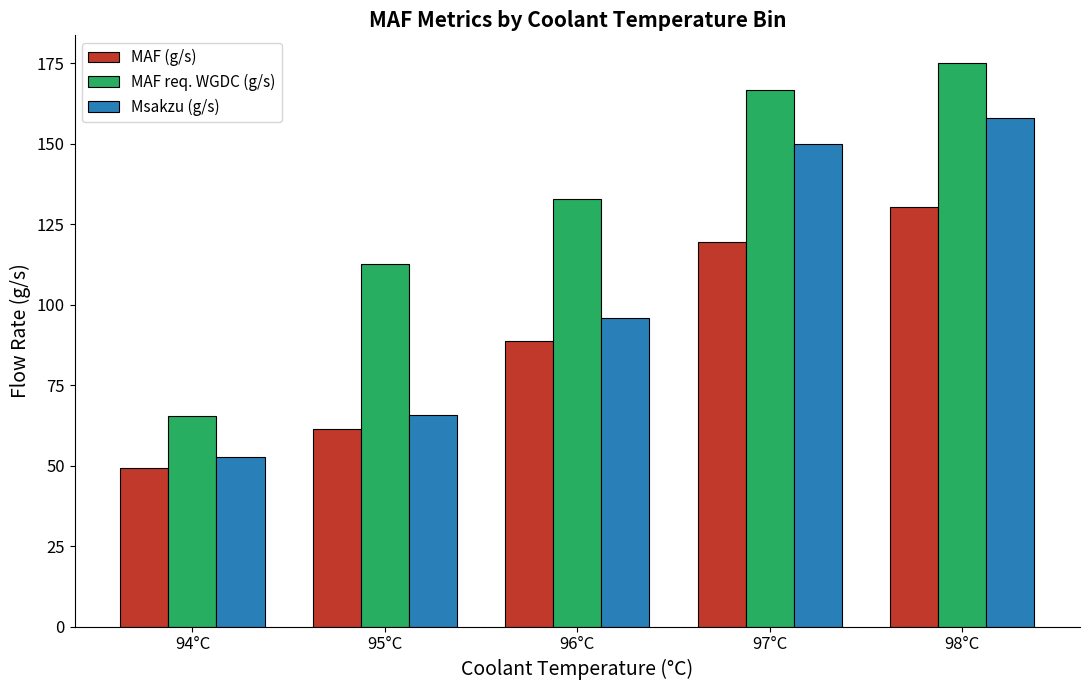

Rank the categories by Msakzu (g/s) value from lowest to highest.

94°C, 95°C, 96°C, 97°C, 98°C